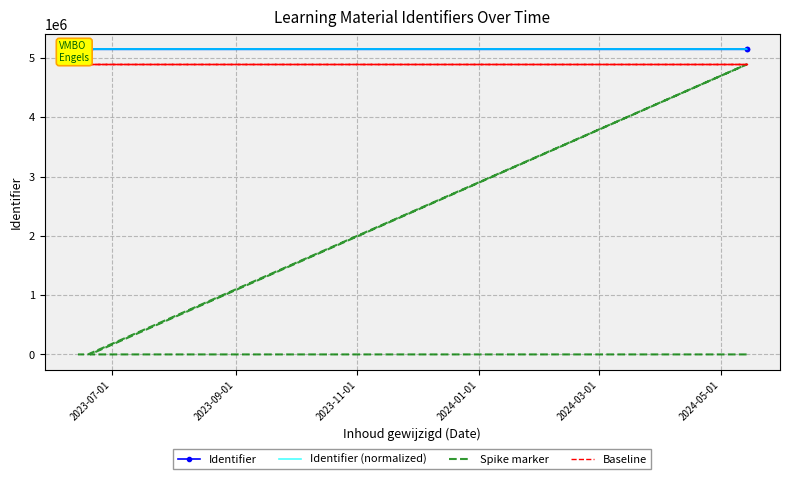

What is the value of the Identifier (normalized) point at the 4th from the left?

5147253.0